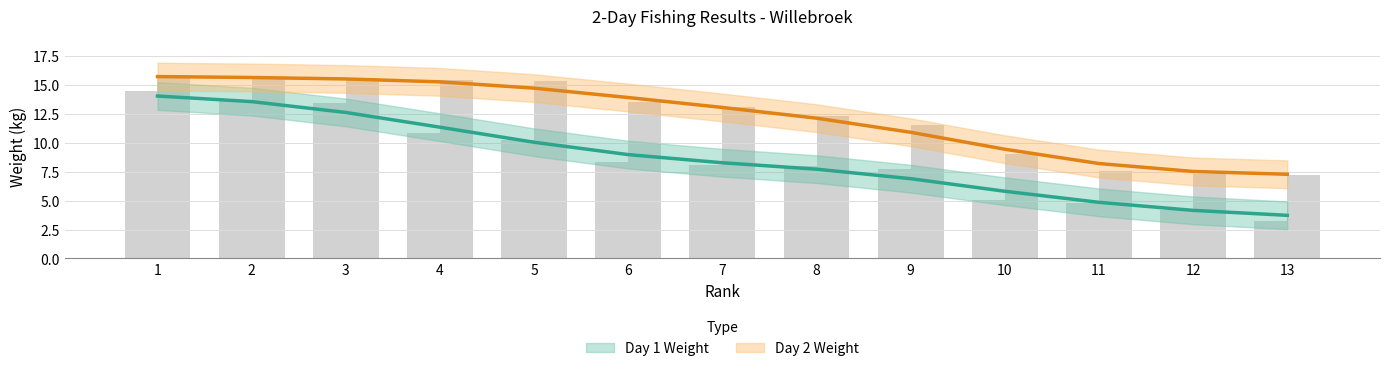

At which category is the sum across all series the highest?

1